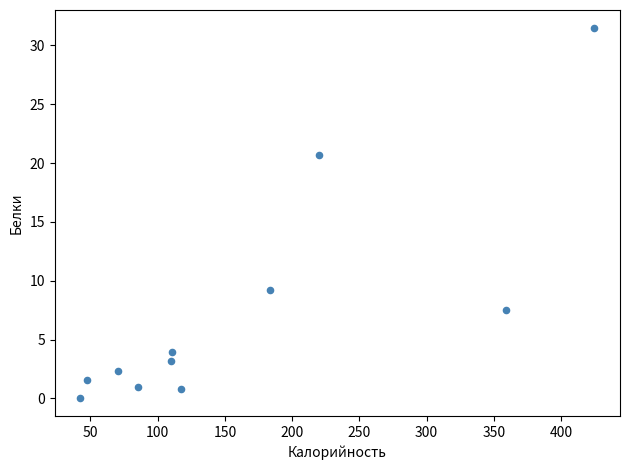

What is the range of Y values (max minus min)?

31.4